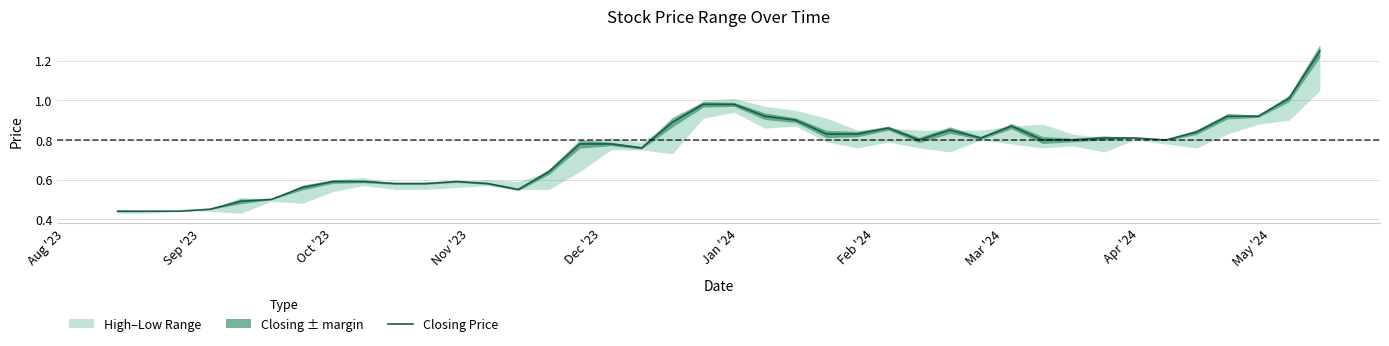

What is the smallest value displayed?

0.4